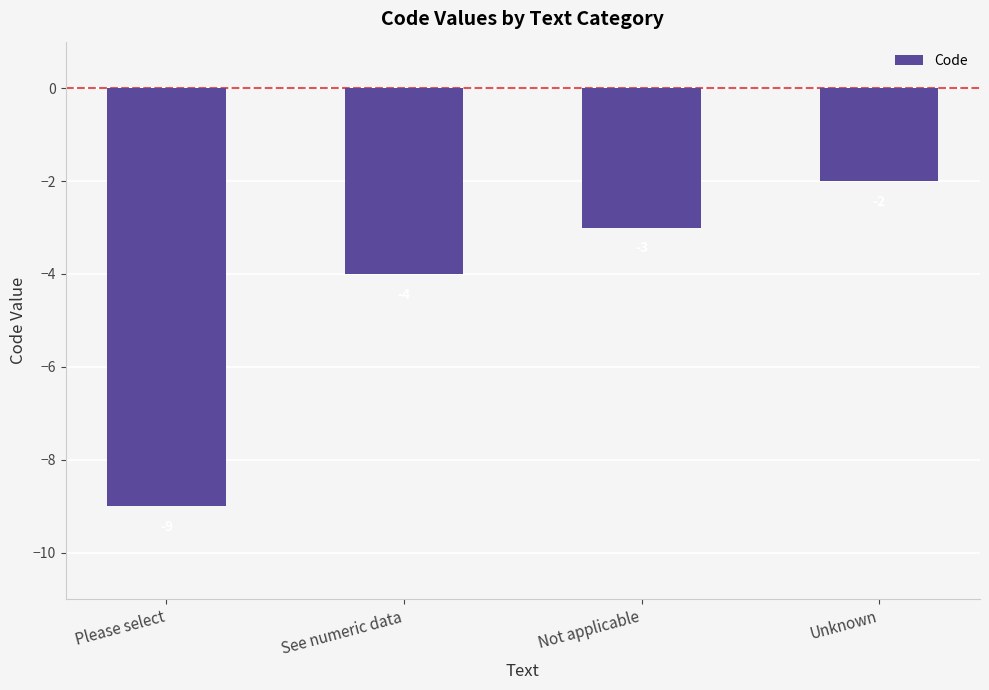

Reading left to right, list all the values displayed in this chart.

-9	-4	-3	-2